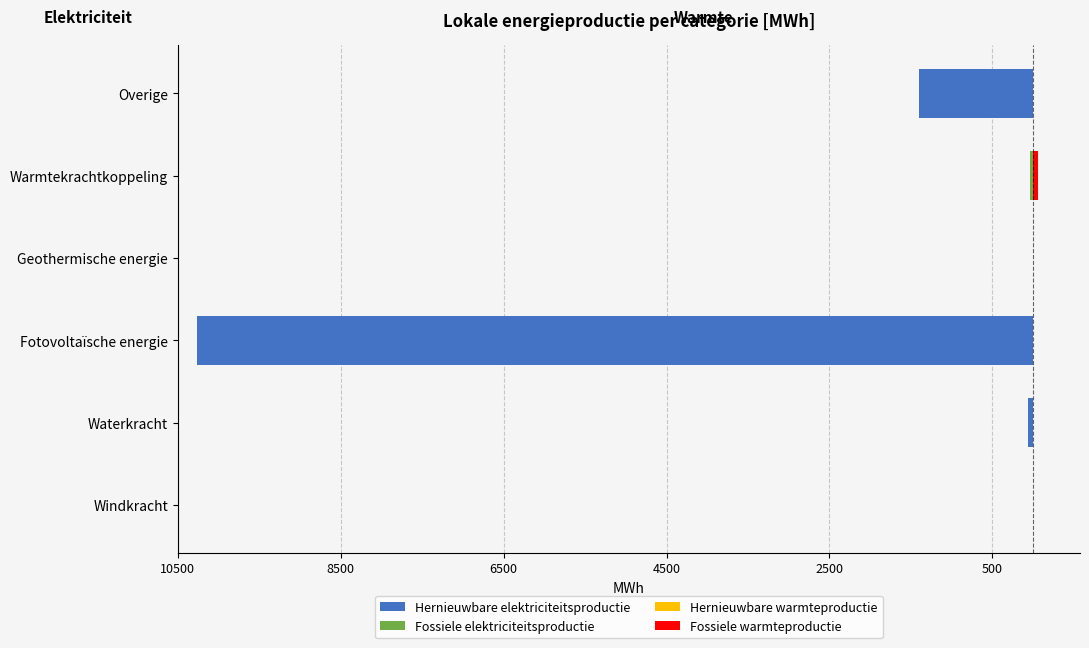

What is the approximate value of Fossiele warmteproductie at Warmtekrachtkoppeling?

60.4